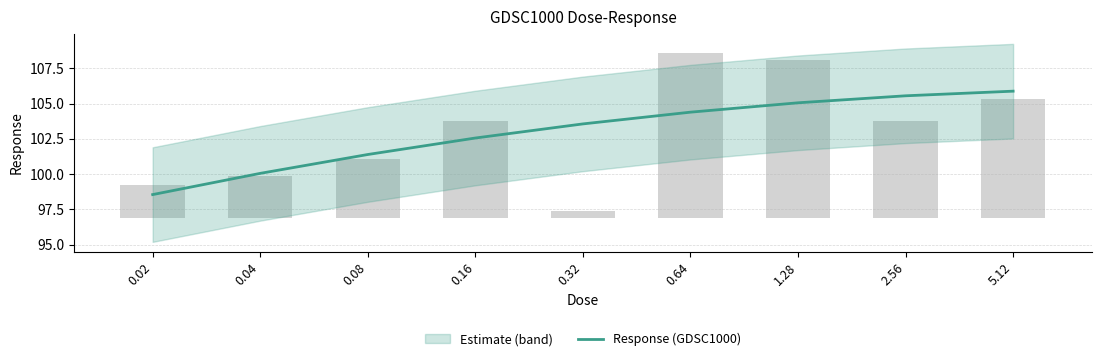

At which category does the chart reach its minimum across all series?

0.02